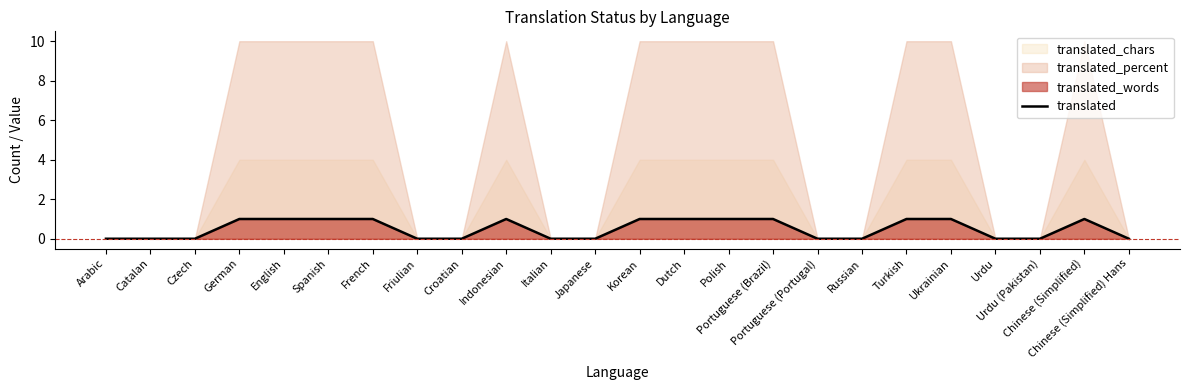

List the labels in order of value, smallest first.

Arabic, Catalan, Czech, Friulian, Croatian, Italian, Japanese, Portuguese (Portugal), Russian, Urdu, Urdu (Pakistan), Chinese (Simplified) Hans, German, English, Spanish, French, Indonesian, Korean, Dutch, Polish, Portuguese (Brazil), Turkish, Ukrainian, Chinese (Simplified)